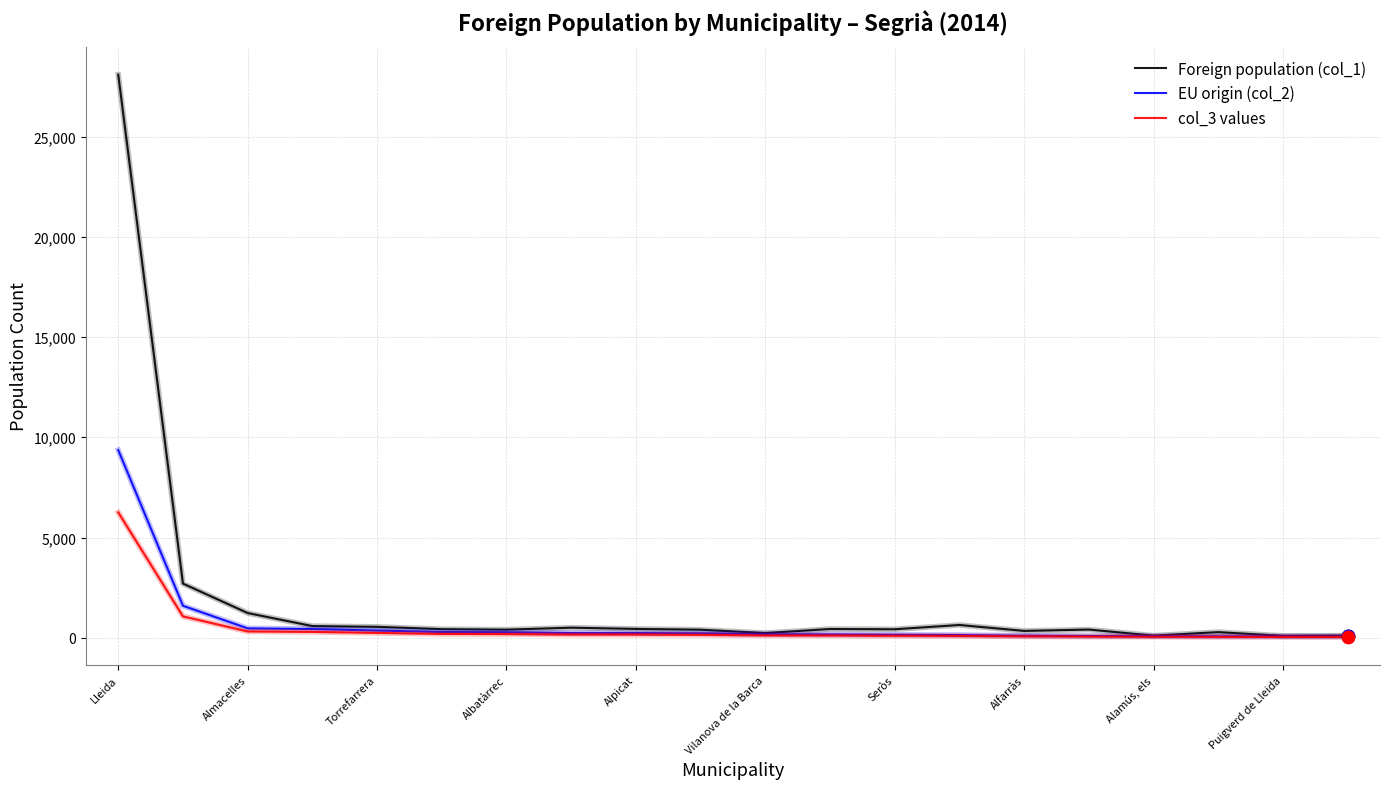

Which series has the widest spread of values?

Foreign population (col_1)